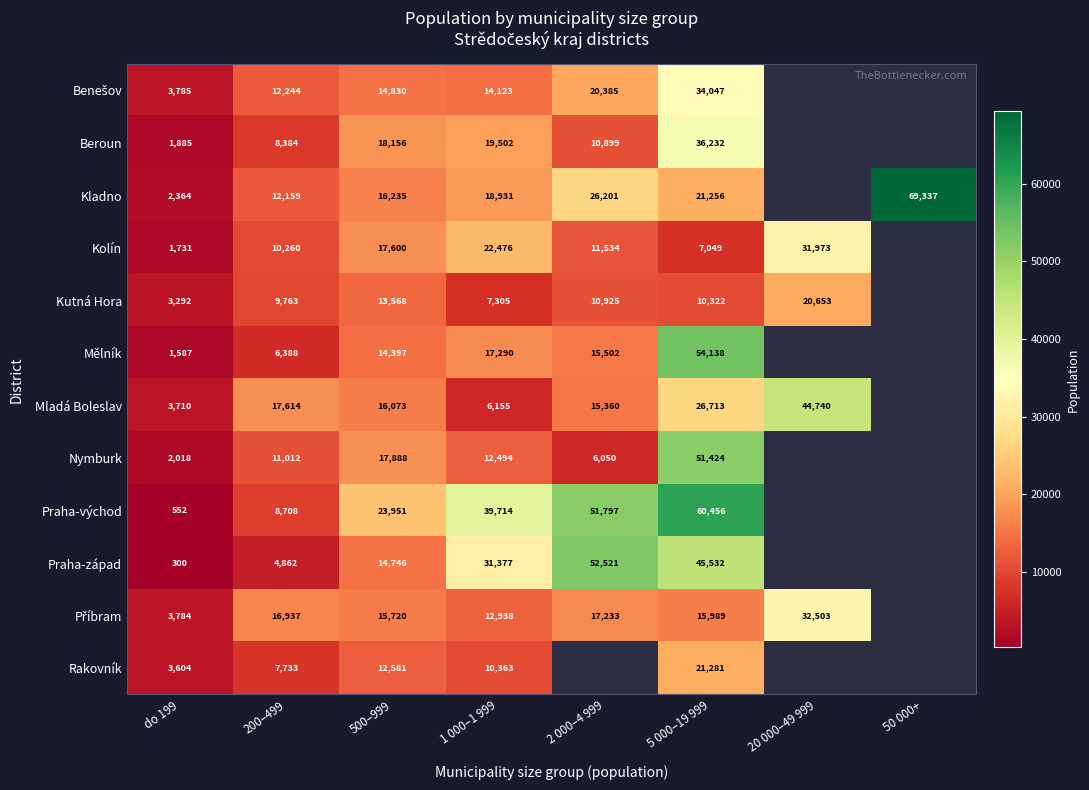

How many series are shown in this chart?

12